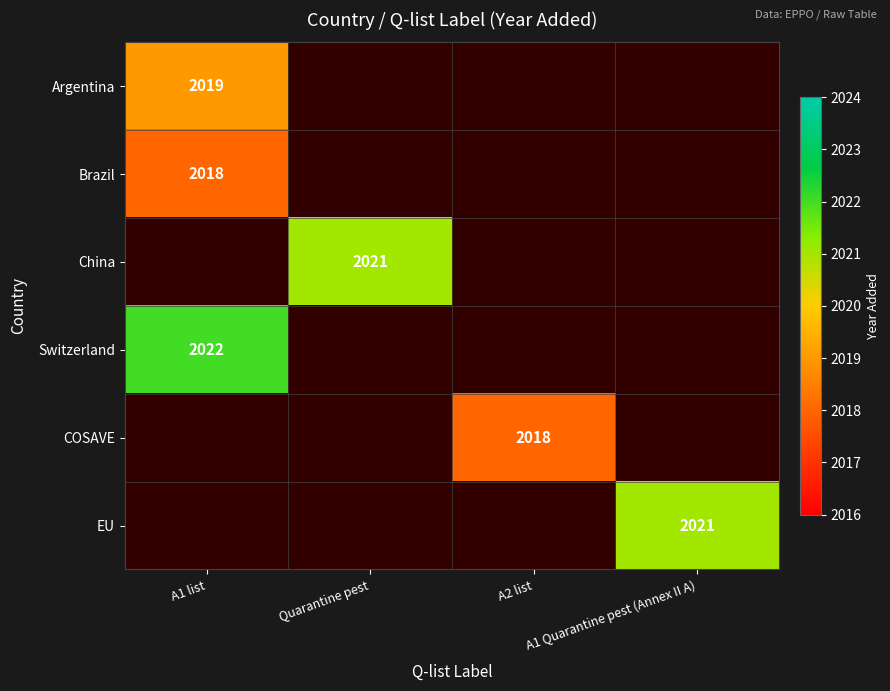

Which label corresponds to the smallest value in the chart?

A1 list